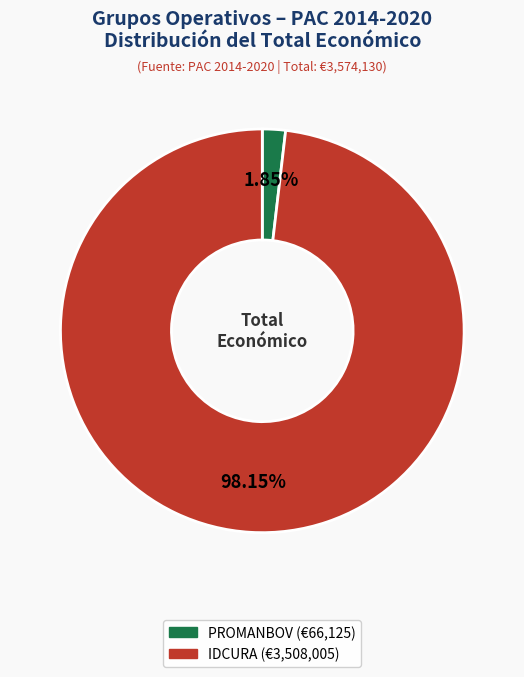

Is there any slice that represents more than half of the pie?

Yes